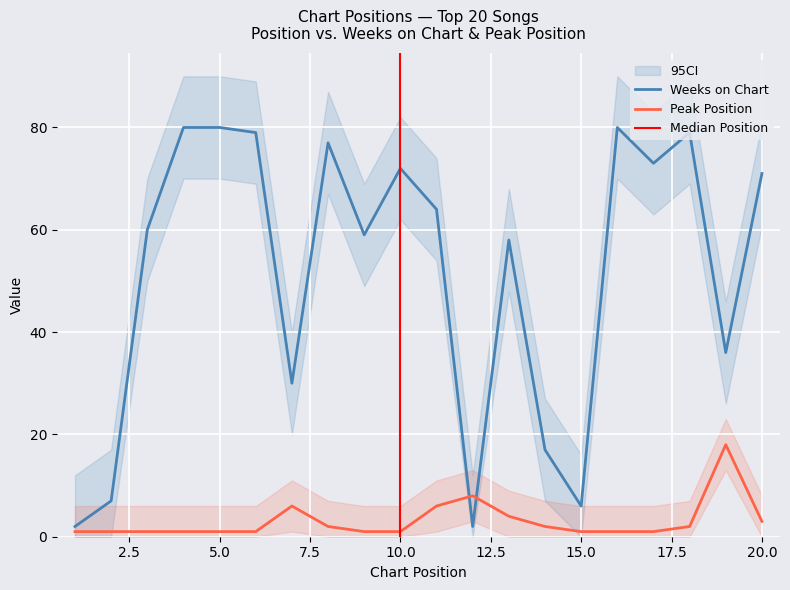

How many interior local peaks does the Peak Position series have?

3